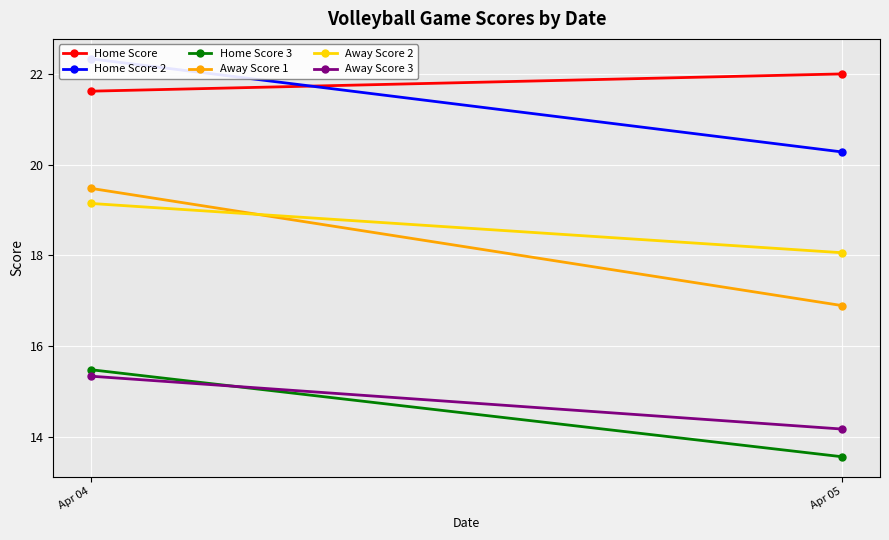

Read the Away Score 3 value at Apr 05.

14.2